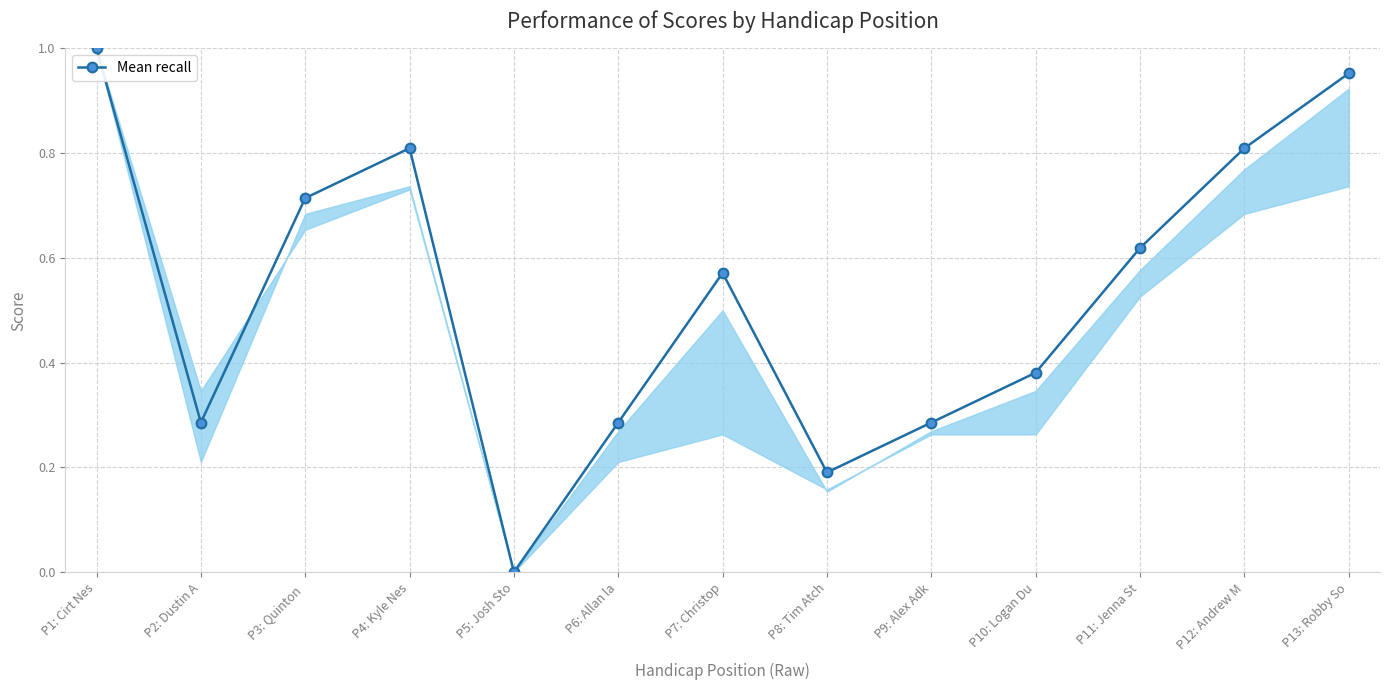

Is it true that the value at P6: Allan la is 0.4?

False